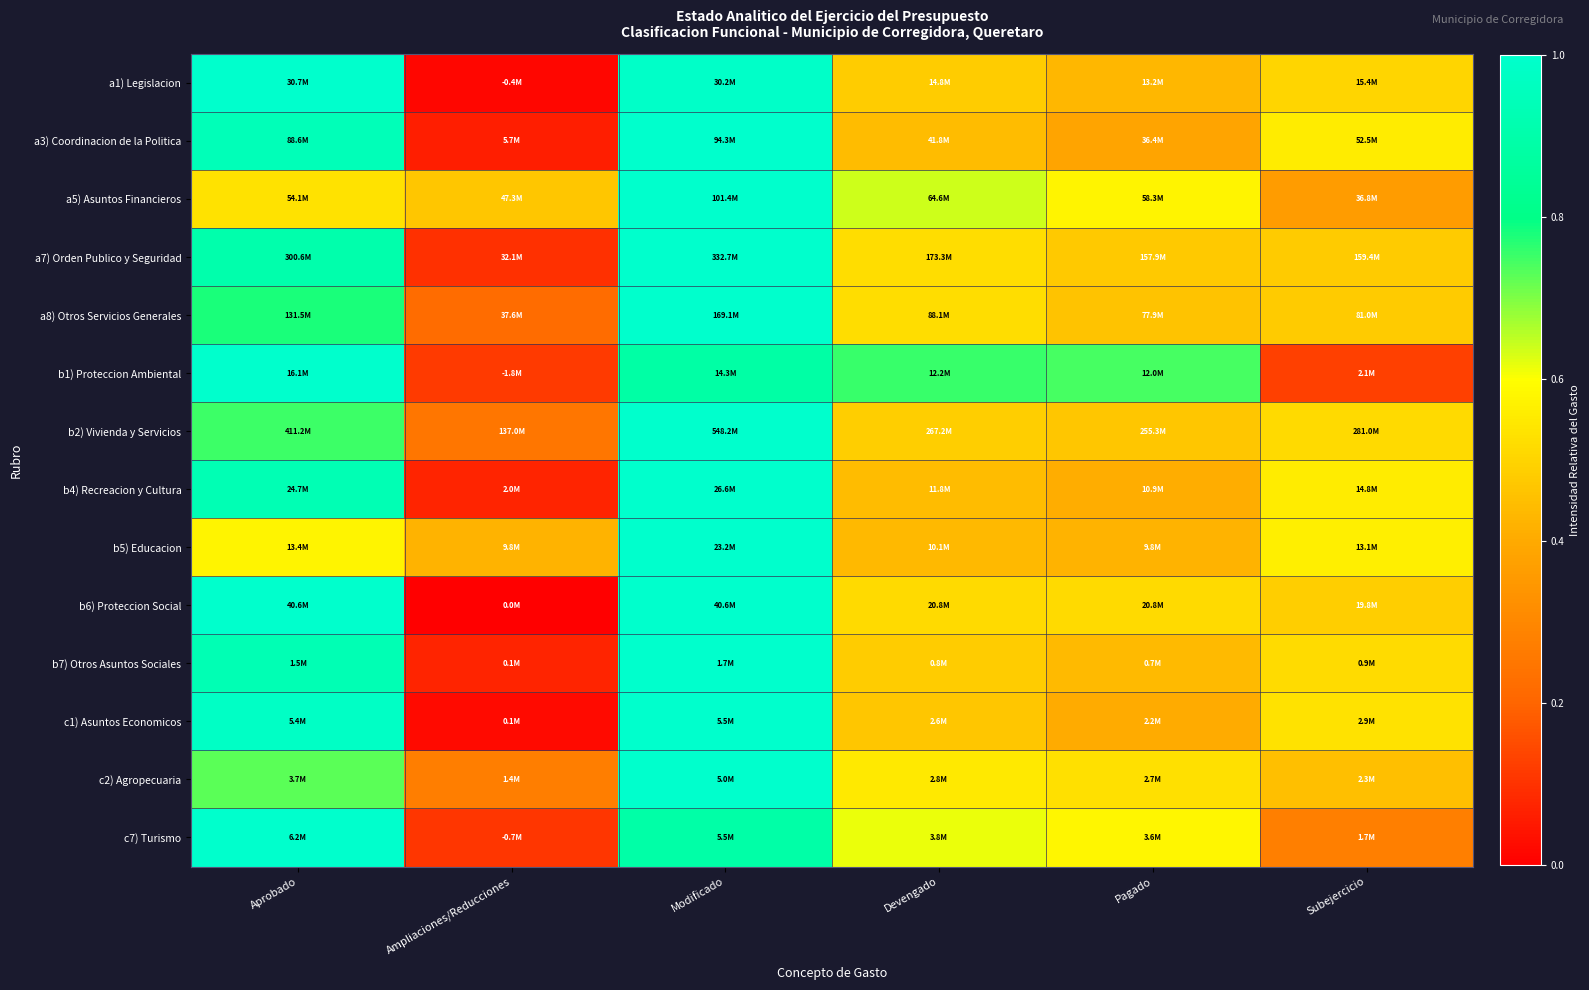

Reading left to right, what are all the values shown in this chart?

a1) Legislacion: Aprobado=1.0	Ampliaciones/Reducciones=0.0	Modificado=1.0	Devengado=0.5	Pagado=0.4	Subejercicio=0.5
a3) Coordinacion de la Politica: Aprobado=0.9	Ampliaciones/Reducciones=0.1	Modificado=1.0	Devengado=0.4	Pagado=0.4	Subejercicio=0.6
a5) Asuntos Financieros: Aprobado=0.5	Ampliaciones/Reducciones=0.5	Modificado=1.0	Devengado=0.6	Pagado=0.6	Subejercicio=0.4
a7) Orden Publico y Seguridad: Aprobado=0.9	Ampliaciones/Reducciones=0.1	Modificado=1.0	Devengado=0.5	Pagado=0.5	Subejercicio=0.5
a8) Otros Servicios Generales: Aprobado=0.8	Ampliaciones/Reducciones=0.2	Modificado=1.0	Devengado=0.5	Pagado=0.5	Subejercicio=0.5
b1) Proteccion Ambiental: Aprobado=1.0	Ampliaciones/Reducciones=0.1	Modificado=0.9	Devengado=0.8	Pagado=0.7	Subejercicio=0.1
b2) Vivienda y Servicios: Aprobado=0.8	Ampliaciones/Reducciones=0.2	Modificado=1.0	Devengado=0.5	Pagado=0.5	Subejercicio=0.5
b4) Recreacion y Cultura: Aprobado=0.9	Ampliaciones/Reducciones=0.1	Modificado=1.0	Devengado=0.4	Pagado=0.4	Subejercicio=0.6
b5) Educacion: Aprobado=0.6	Ampliaciones/Reducciones=0.4	Modificado=1.0	Devengado=0.4	Pagado=0.4	Subejercicio=0.6
b6) Proteccion Social: Aprobado=1.0	Ampliaciones/Reducciones=0.0	Modificado=1.0	Devengado=0.5	Pagado=0.5	Subejercicio=0.5
b7) Otros Asuntos Sociales: Aprobado=0.9	Ampliaciones/Reducciones=0.1	Modificado=1.0	Devengado=0.5	Pagado=0.4	Subejercicio=0.5
c1) Asuntos Economicos: Aprobado=1.0	Ampliaciones/Reducciones=0.0	Modificado=1.0	Devengado=0.5	Pagado=0.4	Subejercicio=0.5
c2) Agropecuaria: Aprobado=0.7	Ampliaciones/Reducciones=0.3	Modificado=1.0	Devengado=0.5	Pagado=0.5	Subejercicio=0.5
c7) Turismo: Aprobado=1.0	Ampliaciones/Reducciones=0.1	Modificado=0.9	Devengado=0.6	Pagado=0.6	Subejercicio=0.3